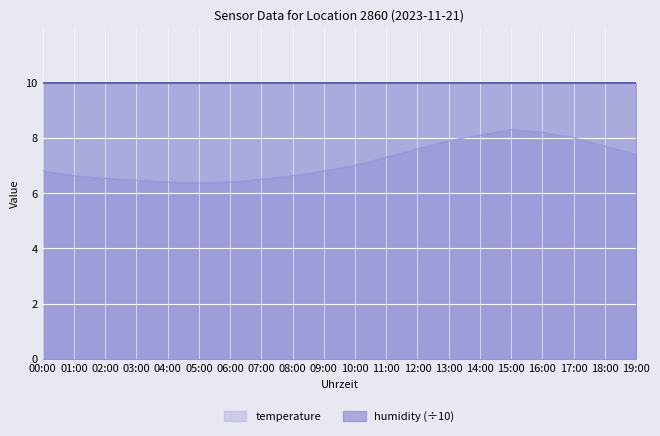

What is the change in value from 04:00 to 09:00?

+0.4